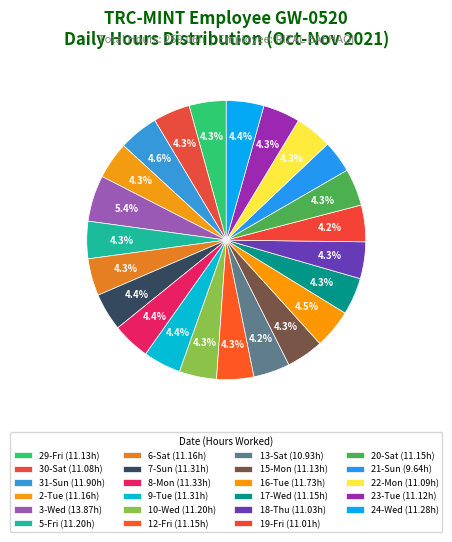

To the nearest percent, what portion does 23-Tue represent?

4%